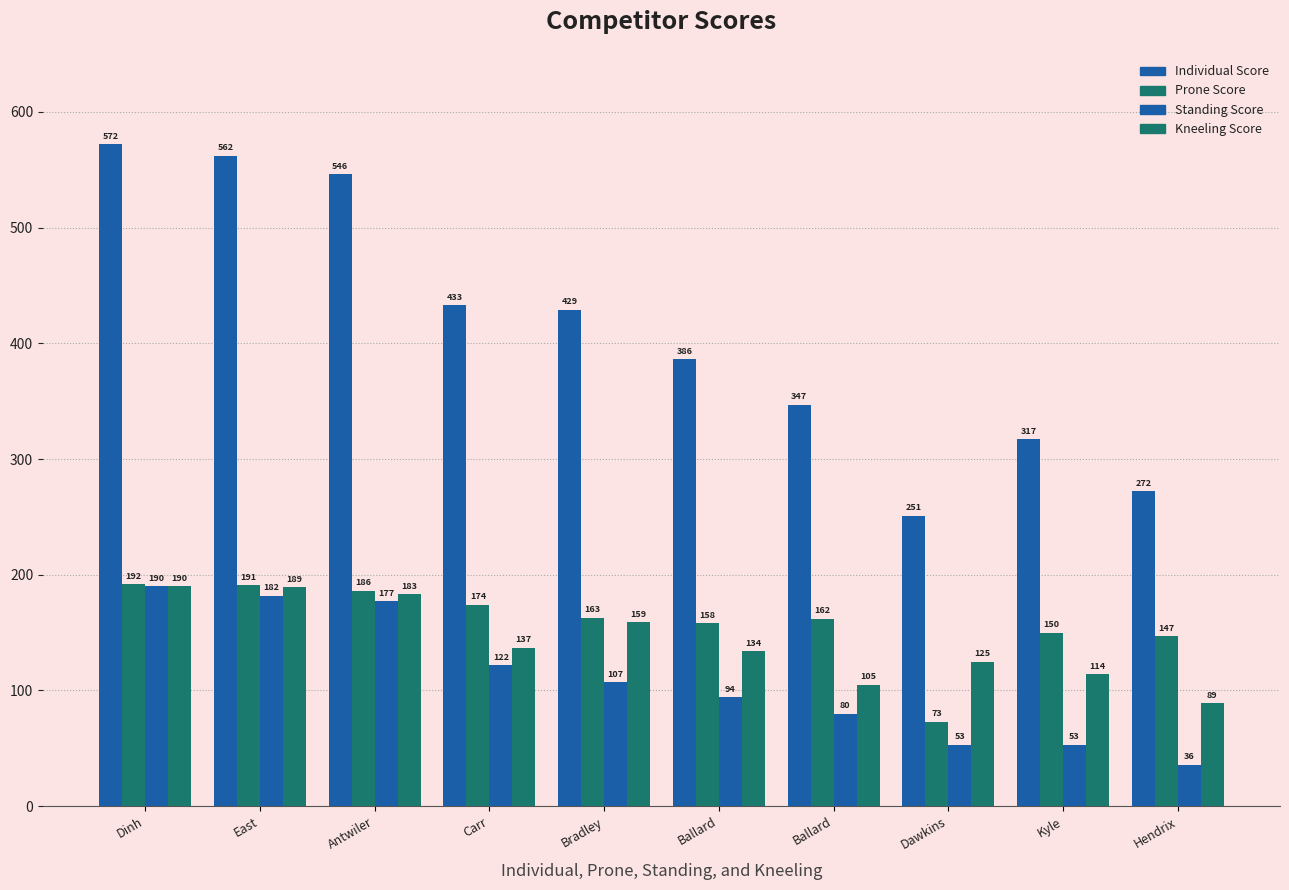

How many data points in Individual Score are less than 429?

5